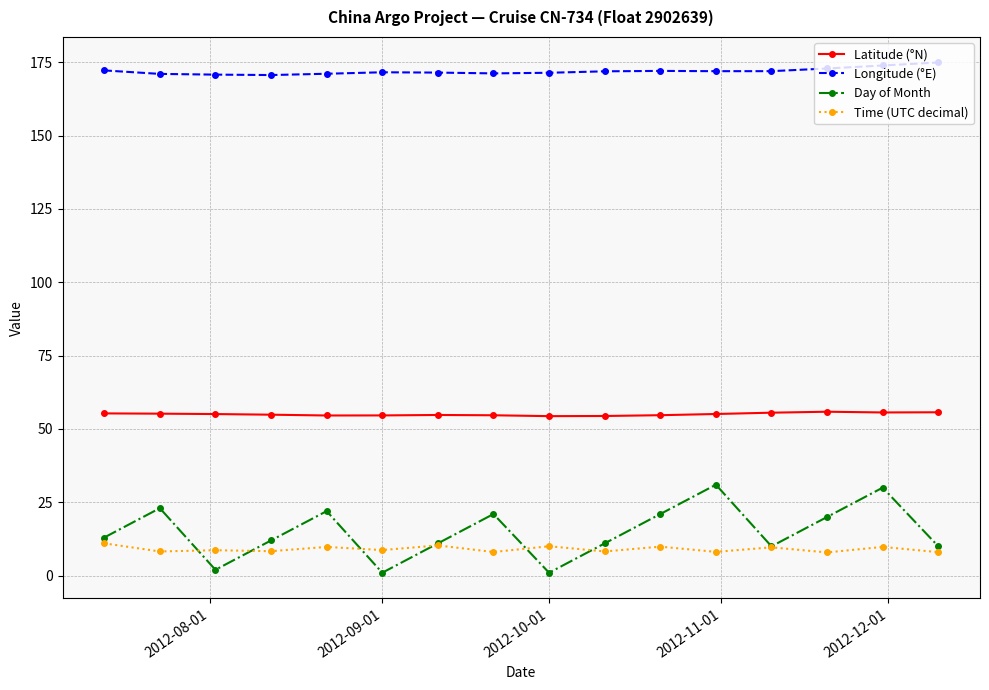

True or false: Time (UTC decimal) and Latitude (°N) cross at least once.

False